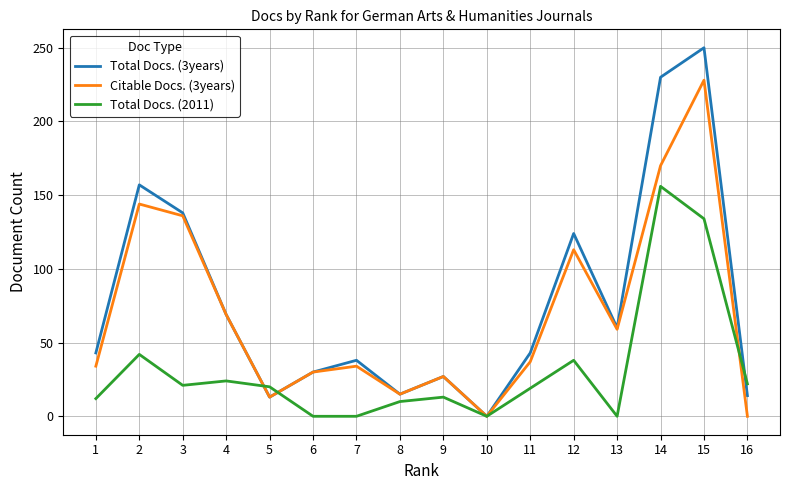

List the series in order of their overall mean, lowest first.

Total Docs. (2011), Citable Docs. (3years), Total Docs. (3years)